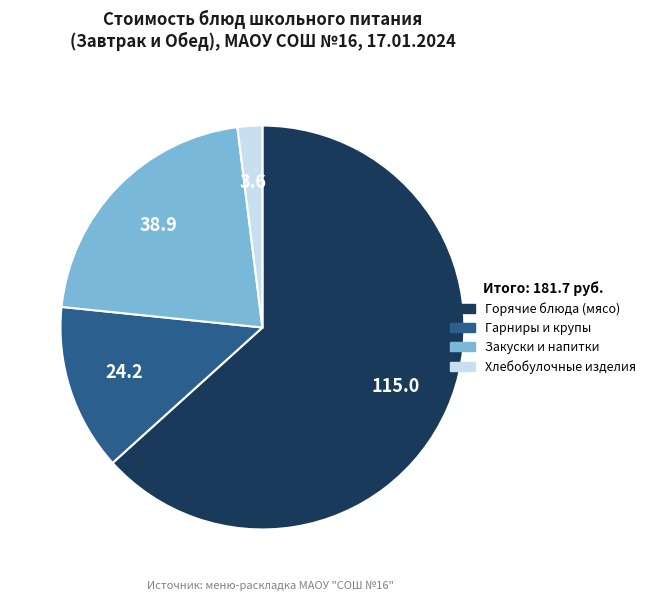

Does any single category account for the majority?

Yes